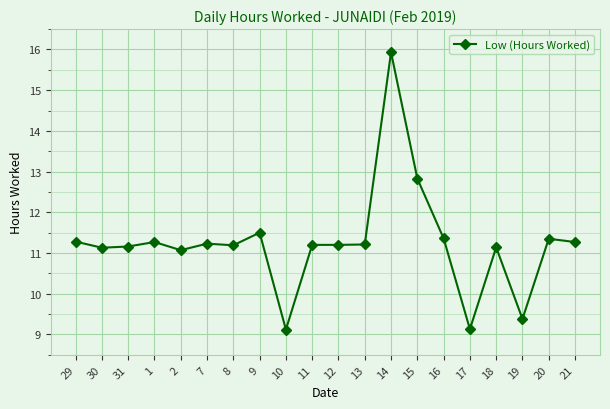

Count the number of values greater than 11.

17